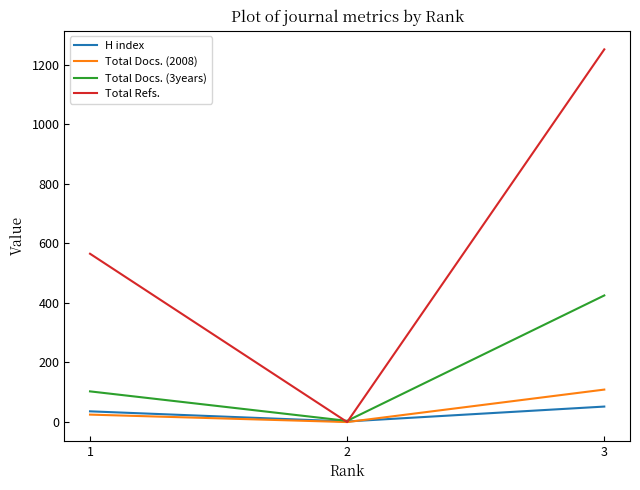

Reading left to right, extract all data points from this chart.

H index: 36	2	52
Total Docs. (2008): 25	0	109
Total Docs. (3years): 103	4	425
Total Refs.: 565	0	1251